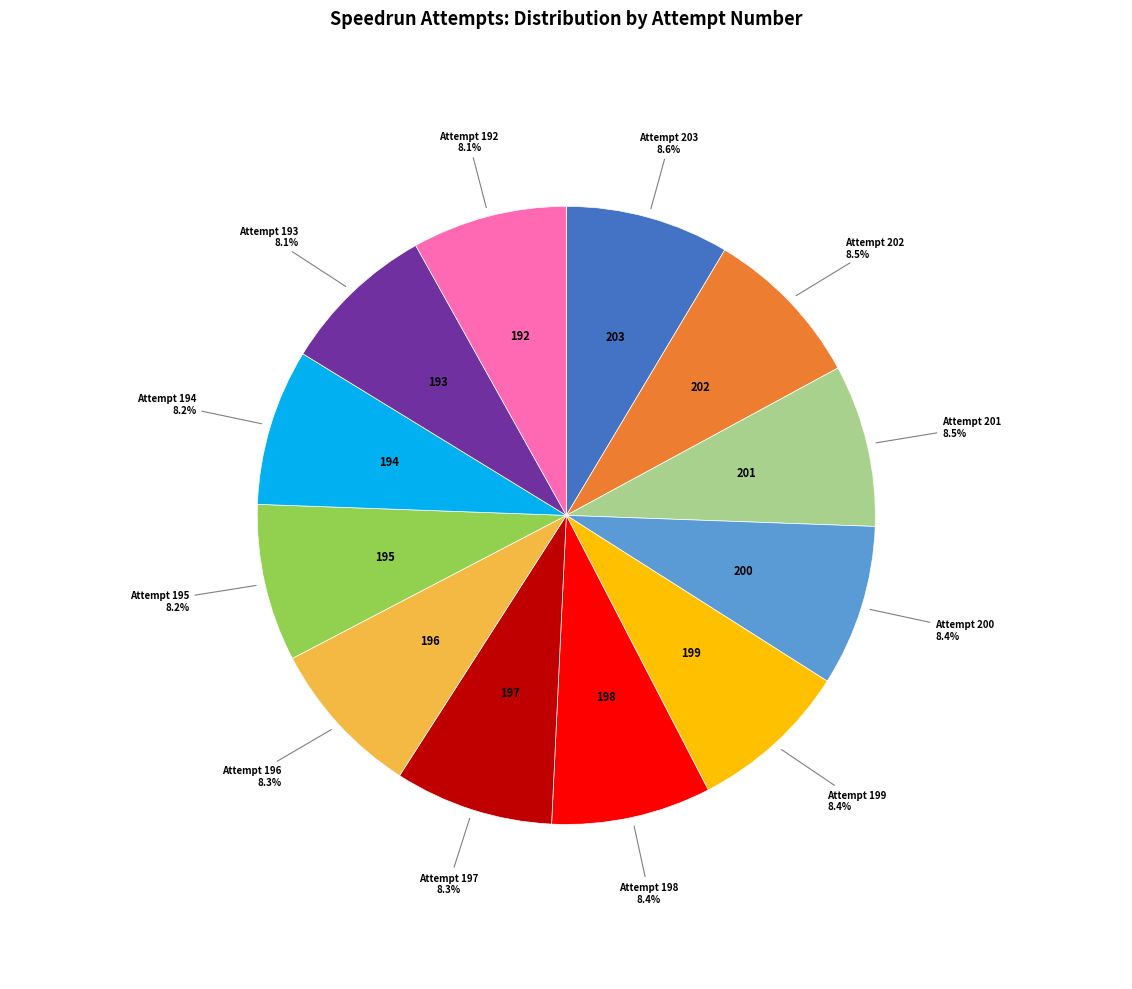

Does any single category account for the majority?

No